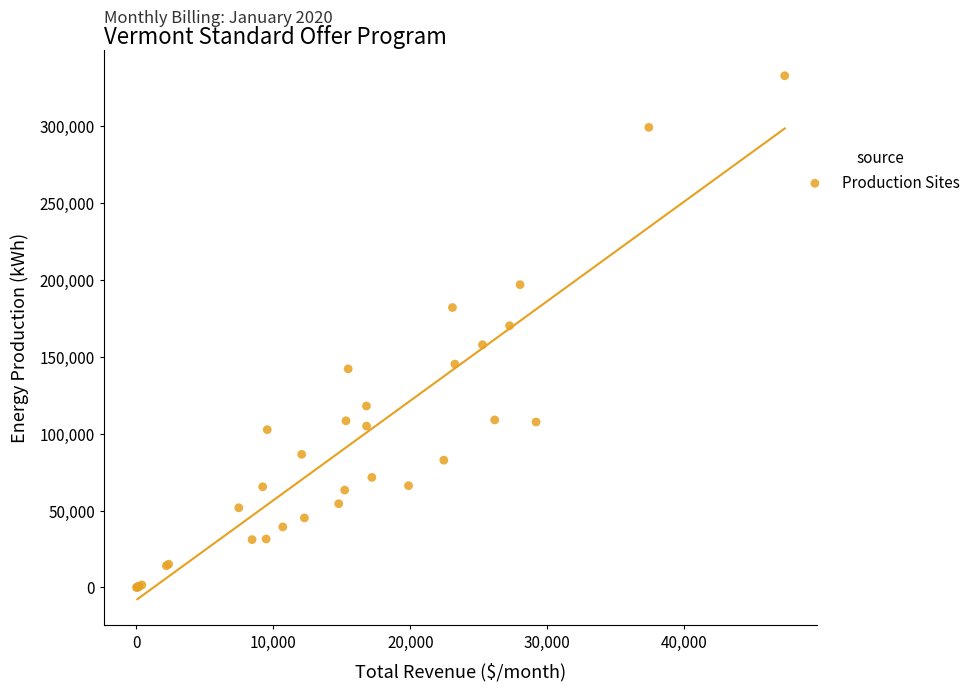

What Y value in the scatter plot is closest to 166473?

170310.2